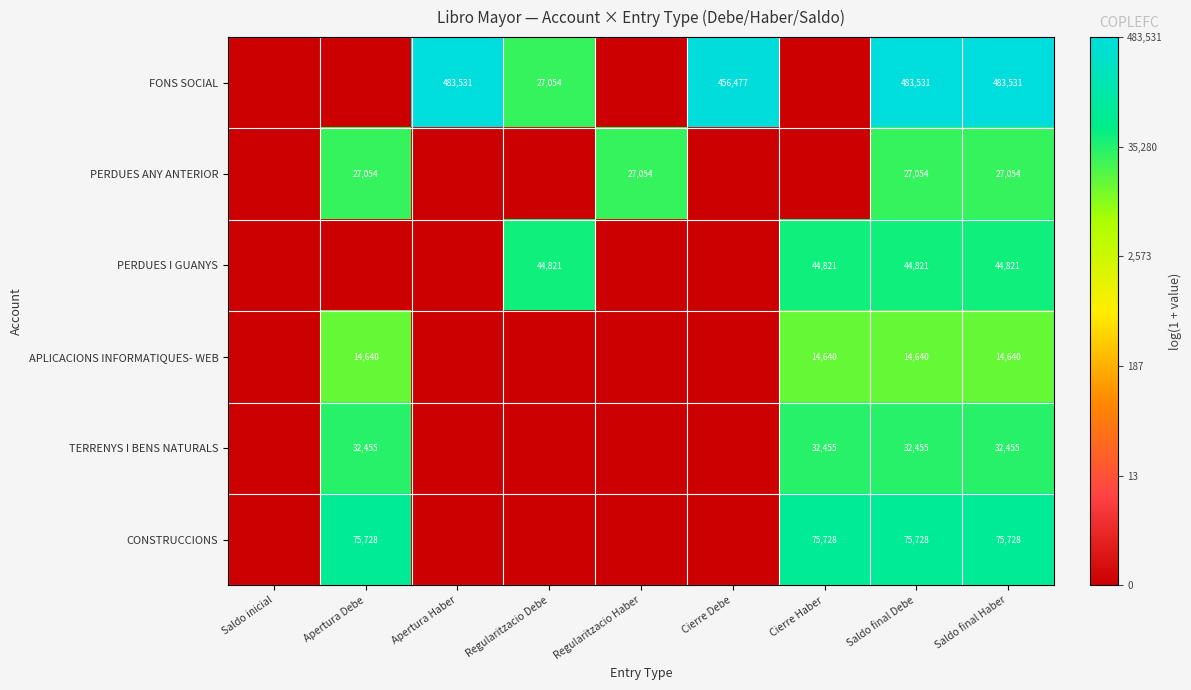

What is the difference between the highest and lowest values at Saldo final Debe?

468891